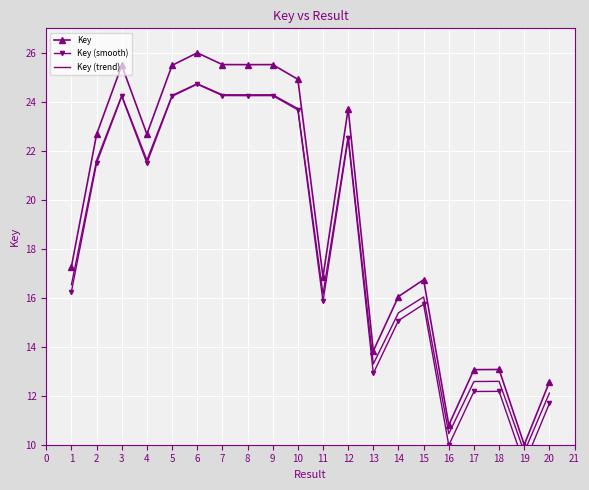

How many series are shown in this chart?

3